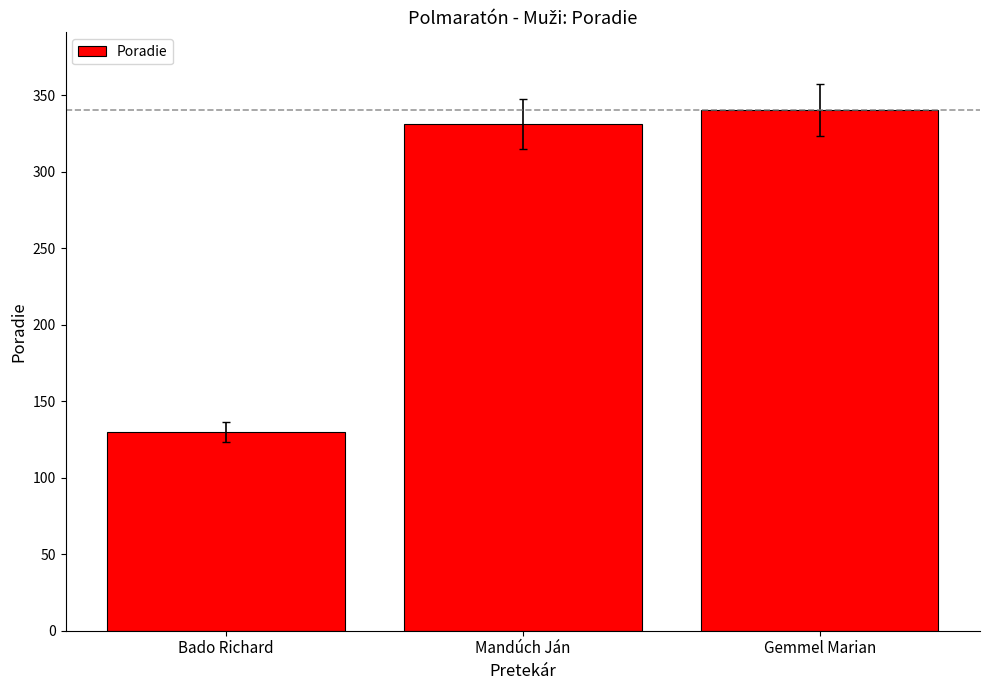

What is the average value?

267